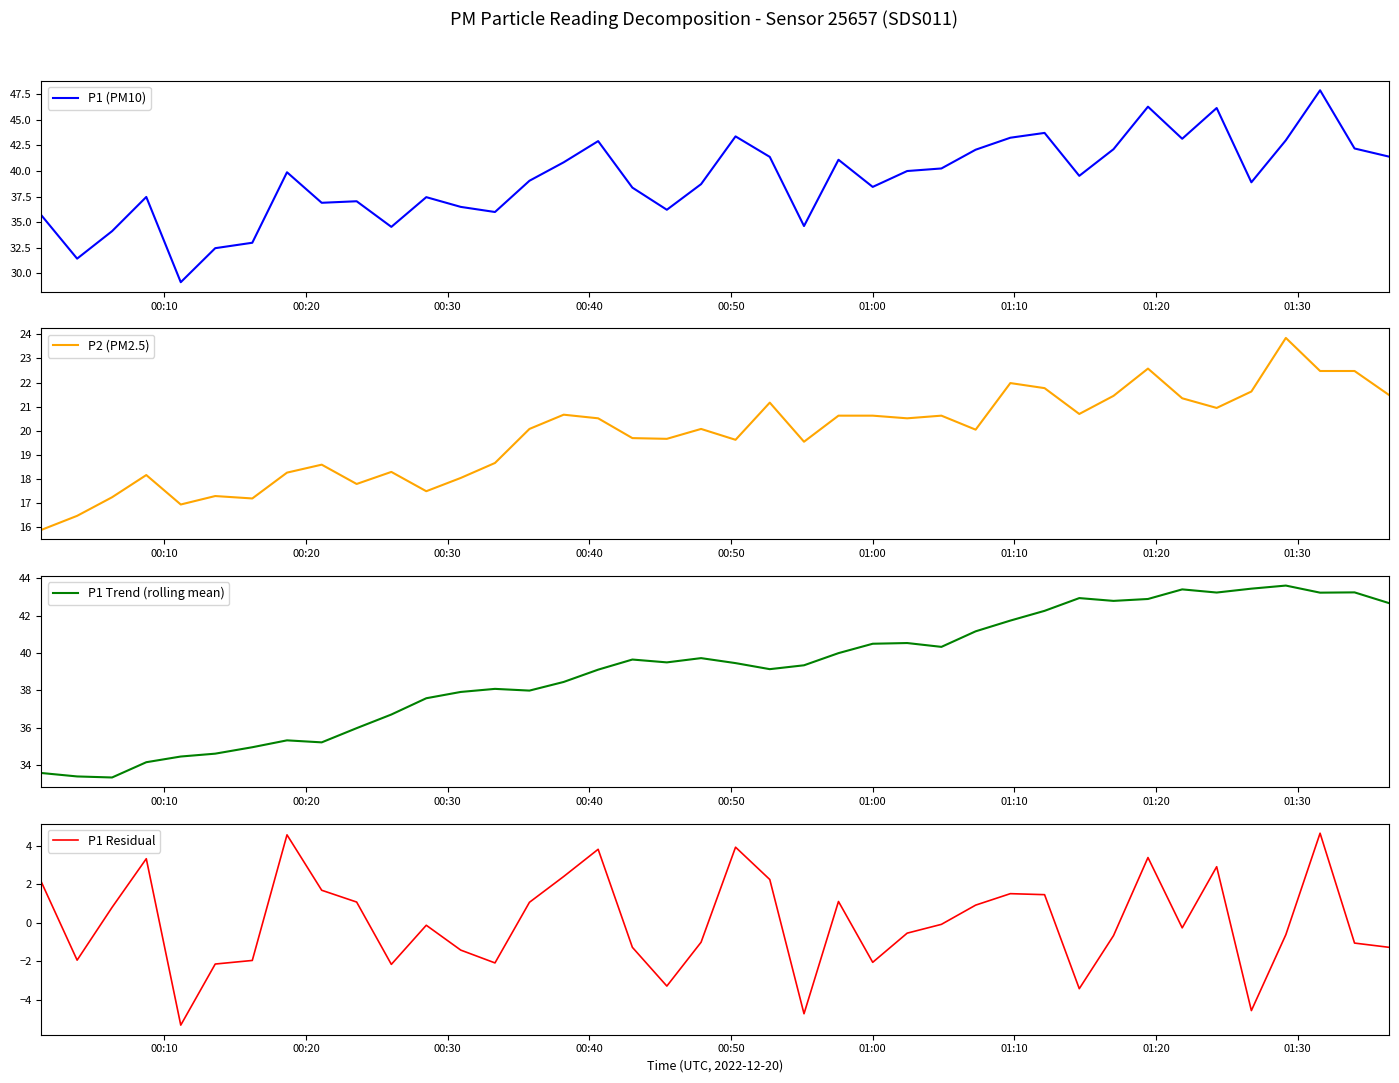

What is the minimum value for P2 (PM2.5)?

15.9